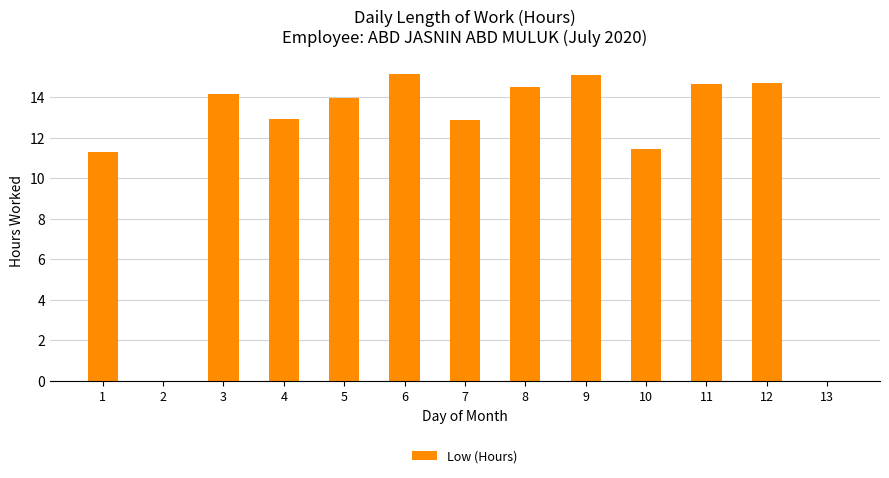

Between 12 and 6, which is larger?

6